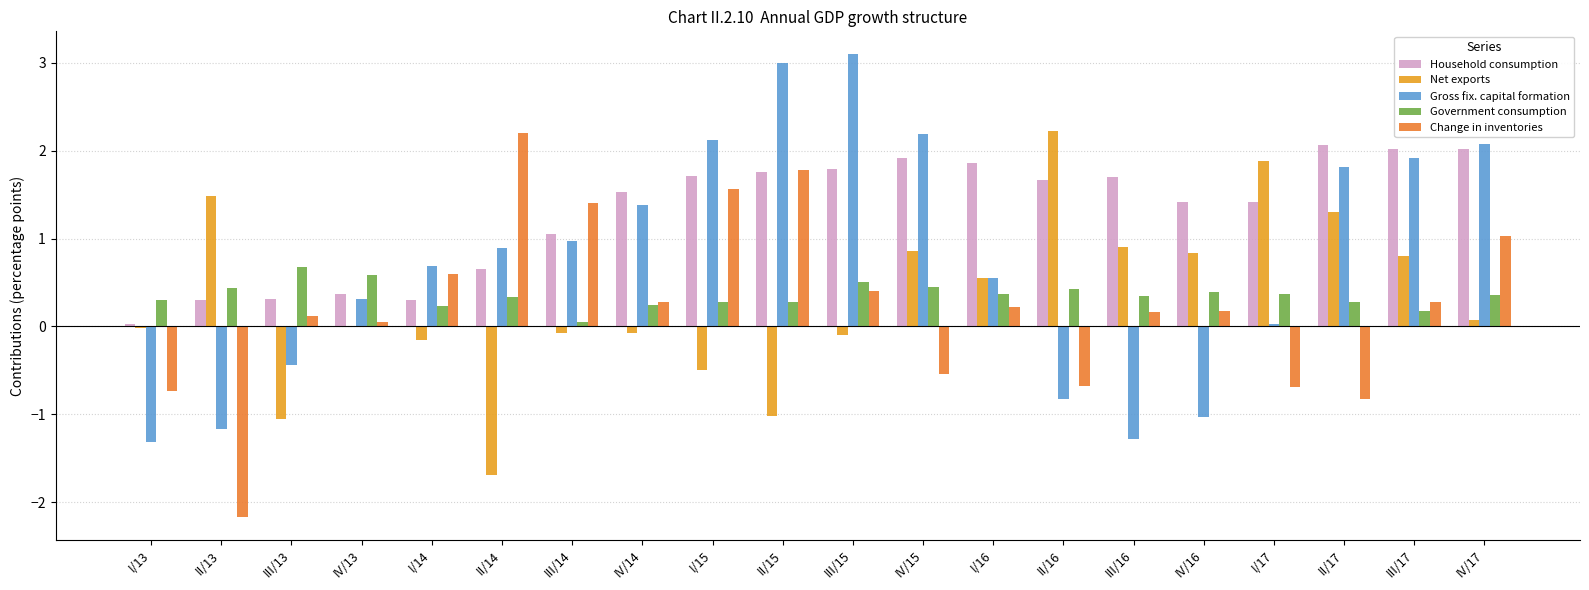

What is the sum of the Gross fix. capital formation values at I/15 and IV/14?

3.5